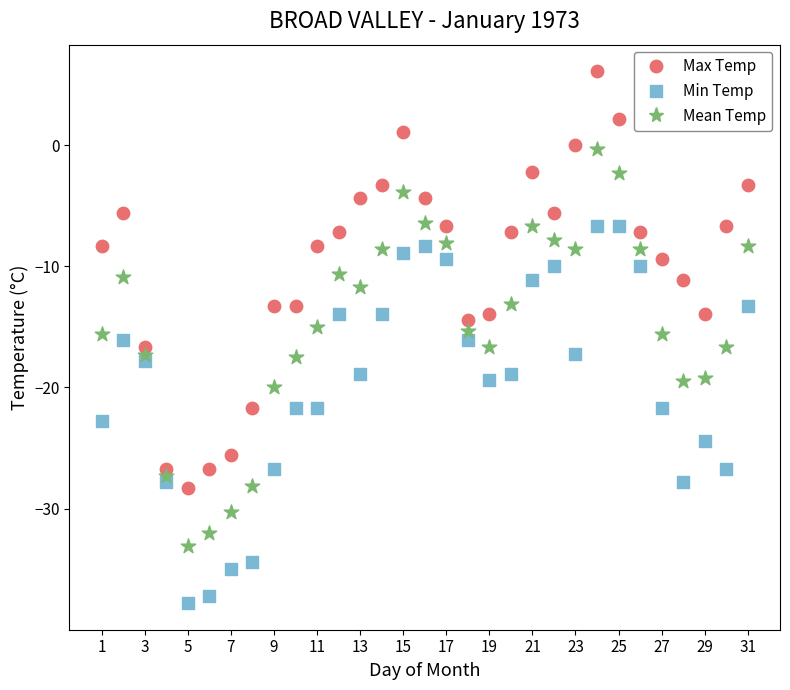

Which series has the widest spread of Y values?

Max Temp